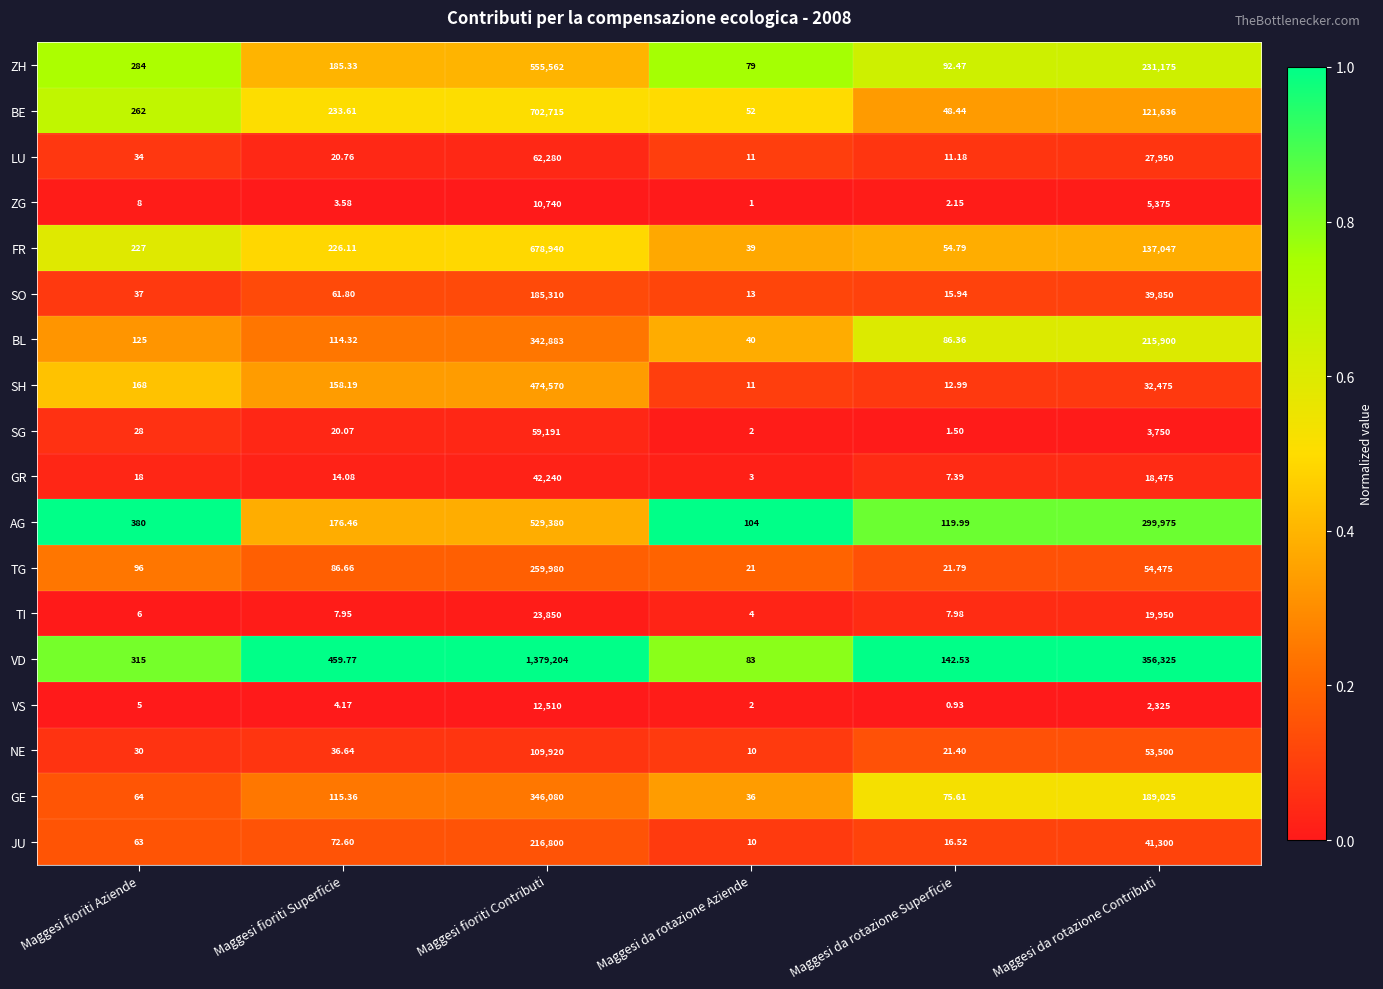

Where does the VD series first go above 459?

Maggesi fioriti Superficie